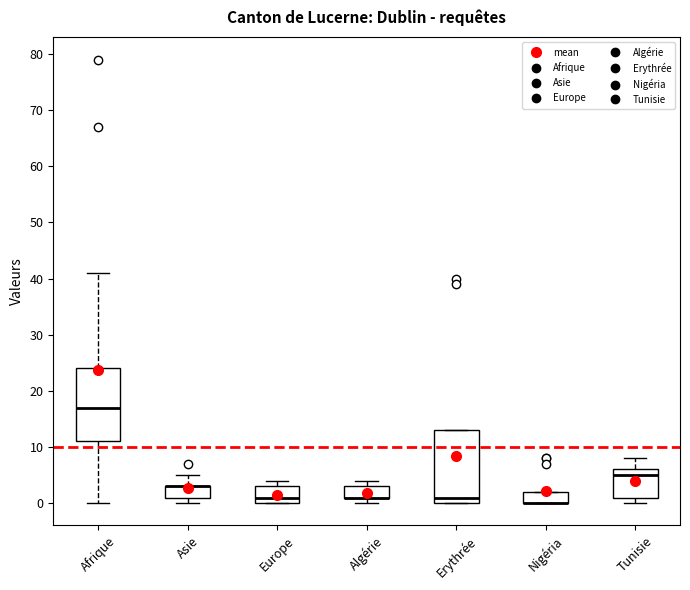

Where is the upper edge of the box for Nigéria on the y-axis? The values are not printed on the chart, so give them approximately, as read against the axis.

2